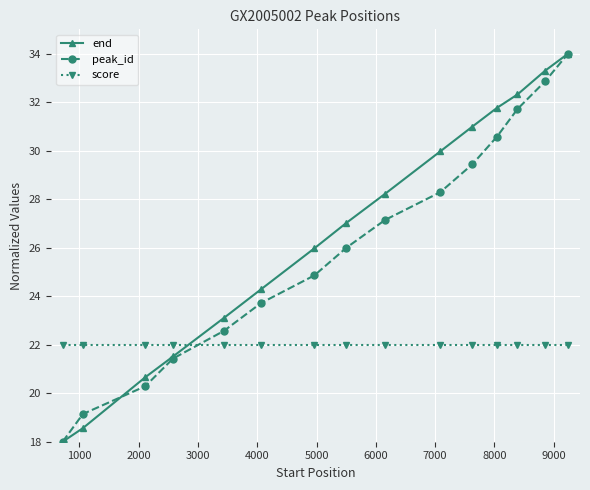

How many times do peak_id and score cross each other?

1